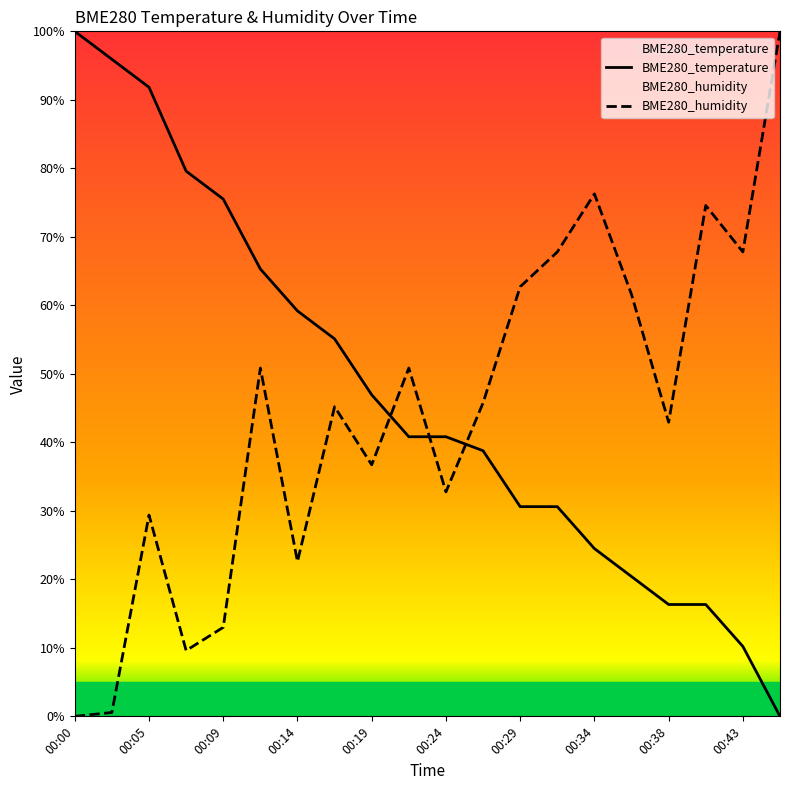

At how many categories does at least one series exceed 68?

8